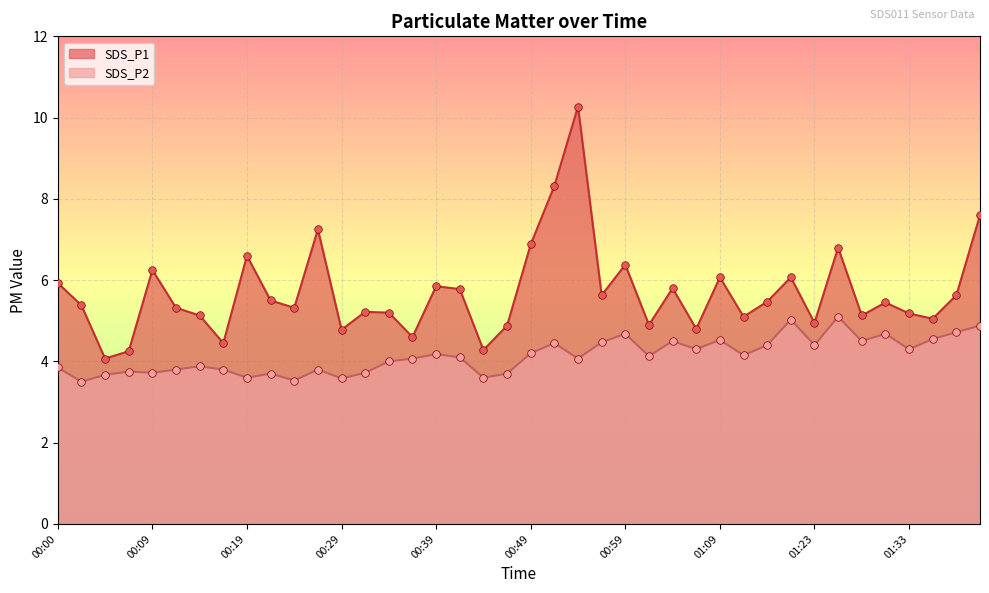

At which category is the sum across all series the highest?

00:54